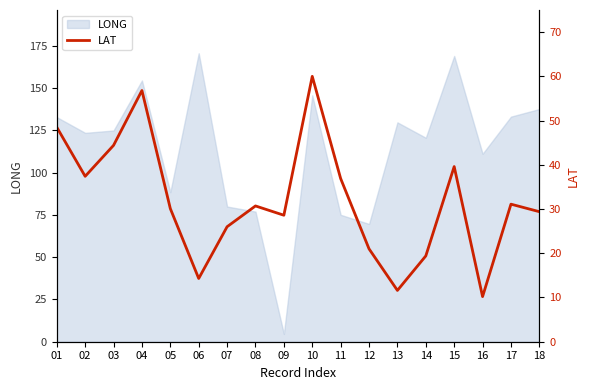

The LONG series shows 71.0 at 18. True or false?

False